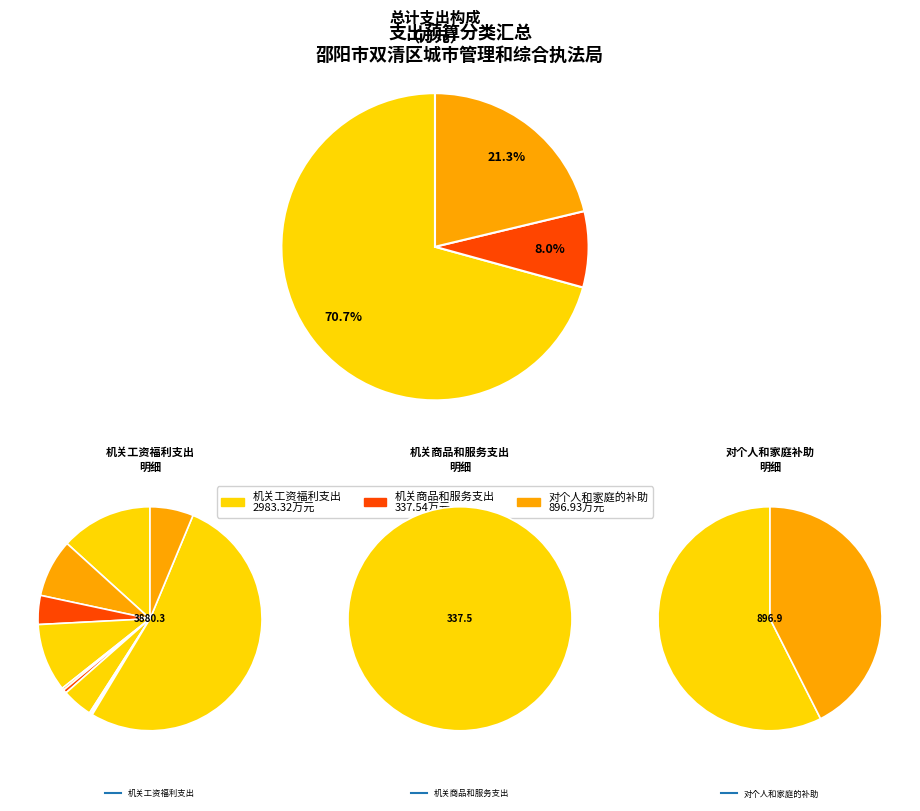

Which category has the smallest portion of the pie?

机关商品和服务支出